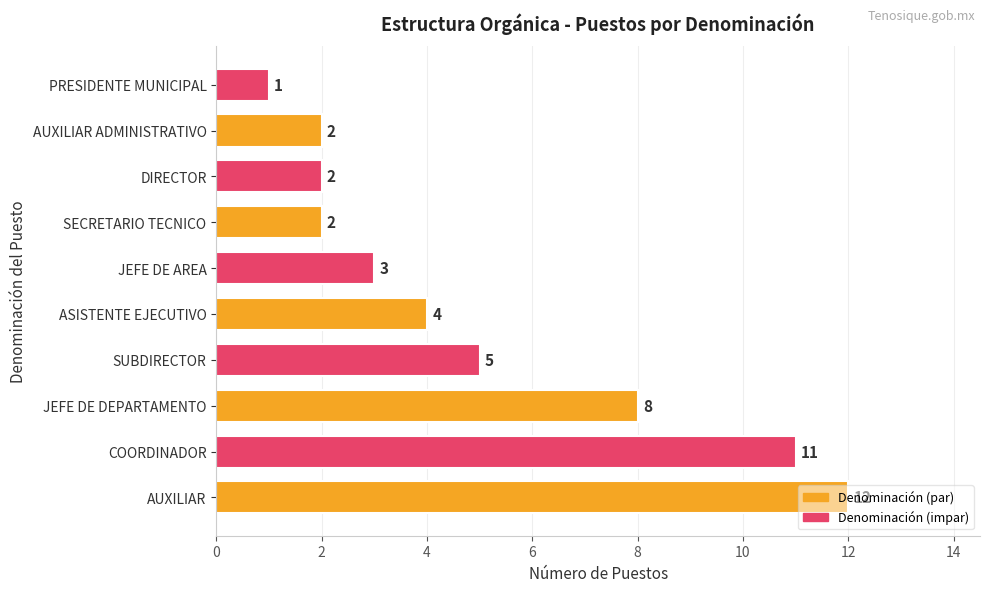

Is it true that the value at AUXILIAR is 6?

False